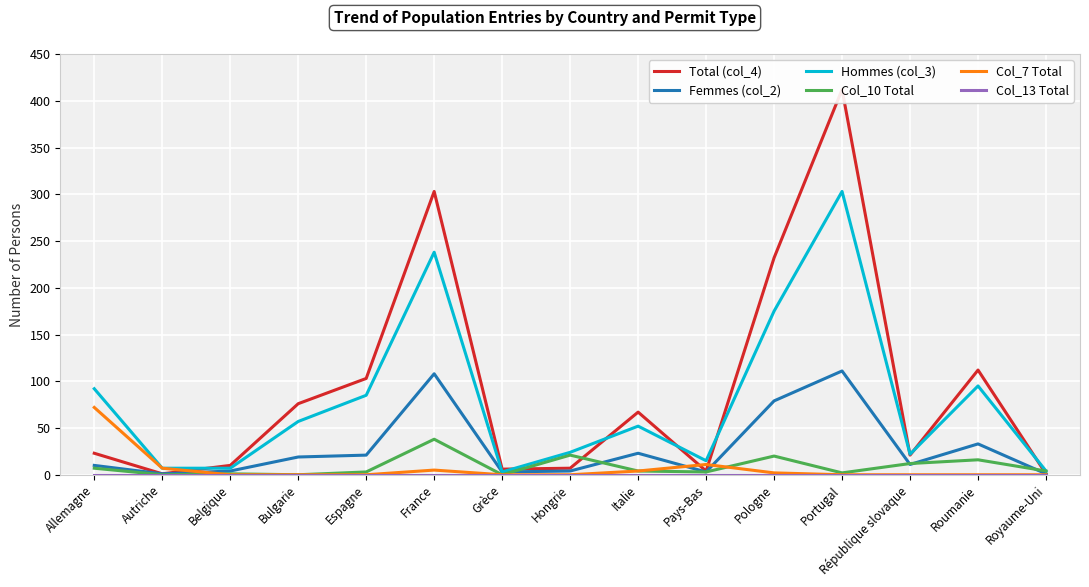

Where is Col_7 Total nearest to the value 36?

Pays-Bas